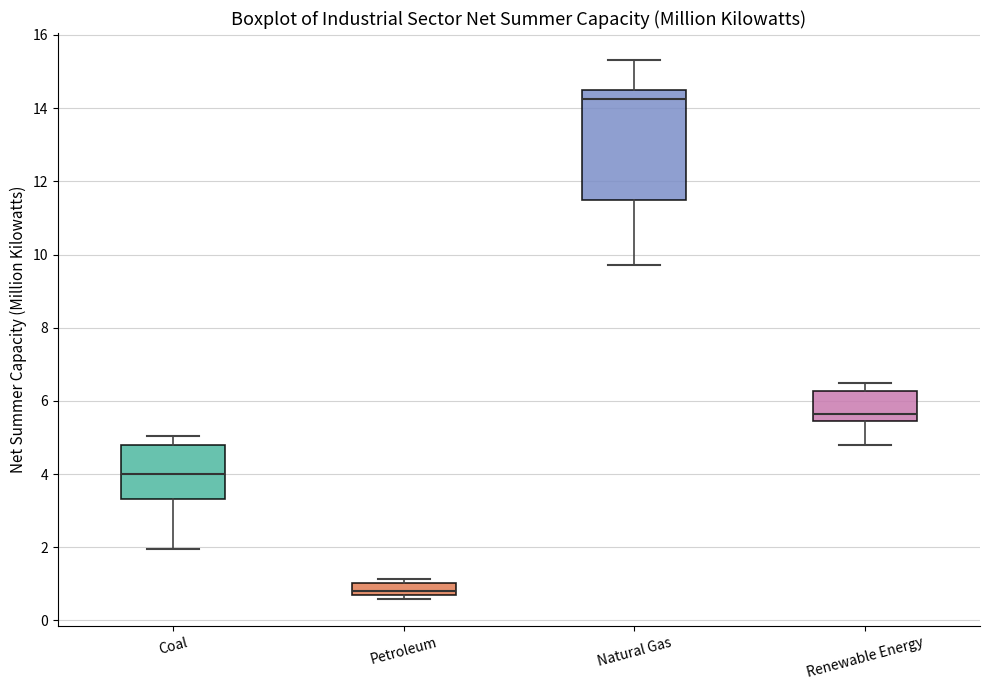

Reading left to right, transcribe this box plot: for each box, give where its median line is, the range the box spans, and where its two whiskers end, as read against the y-axis. The values are not printed on the chart, so give them approximately, as read against the axis.

Coal: median 4.0, box 3.4 to 4.8, whiskers 2.0 to 5.0
Petroleum: median 0.8 (inside the box), box 0.8 to 1.0, whiskers 0.6 to 1.2
Natural Gas: median 14.2, box 11.4 to 14.4, whiskers 9.8 to 15.4
Renewable Energy: median 5.6, box 5.4 to 6.2, whiskers 4.8 to 6.4